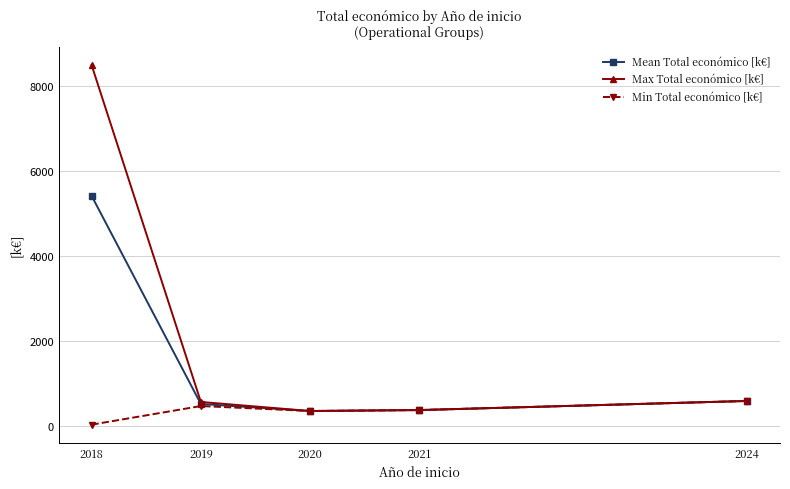

Which series has the largest total across all categories?

Max Total económico [k€]